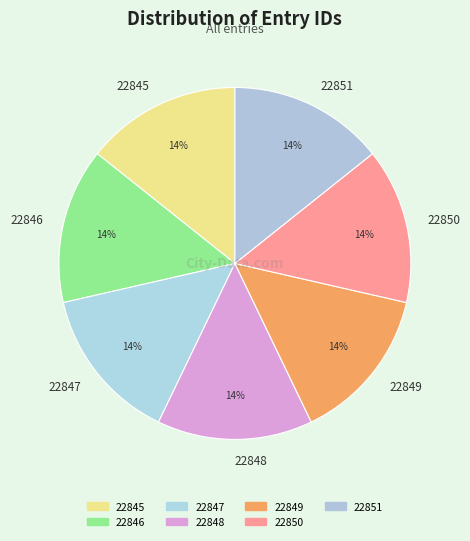

To the nearest percent, what portion does 22845 represent?

14%